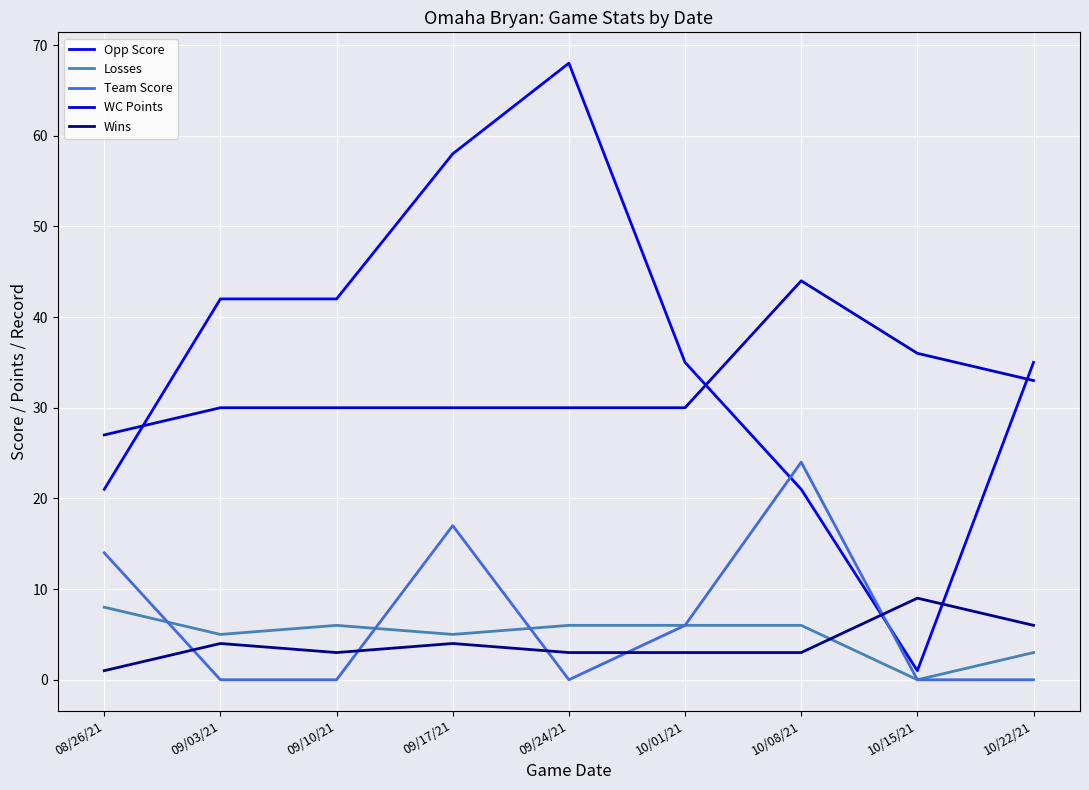

Which series has the widest spread of values?

Opp Score